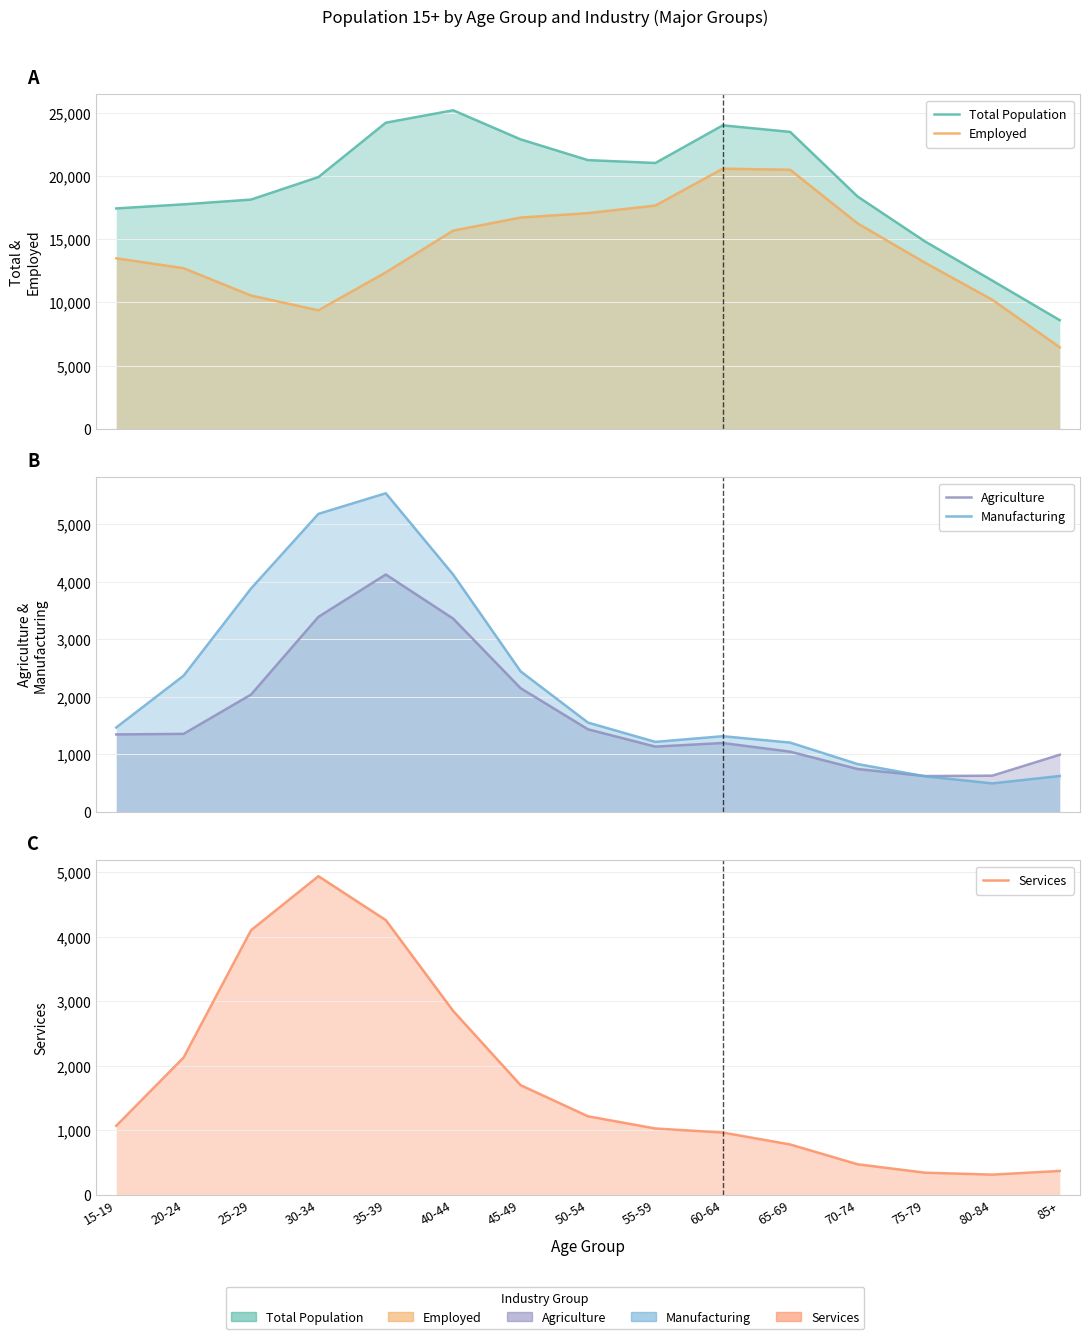

Which label corresponds to the largest value in the chart?

40-44